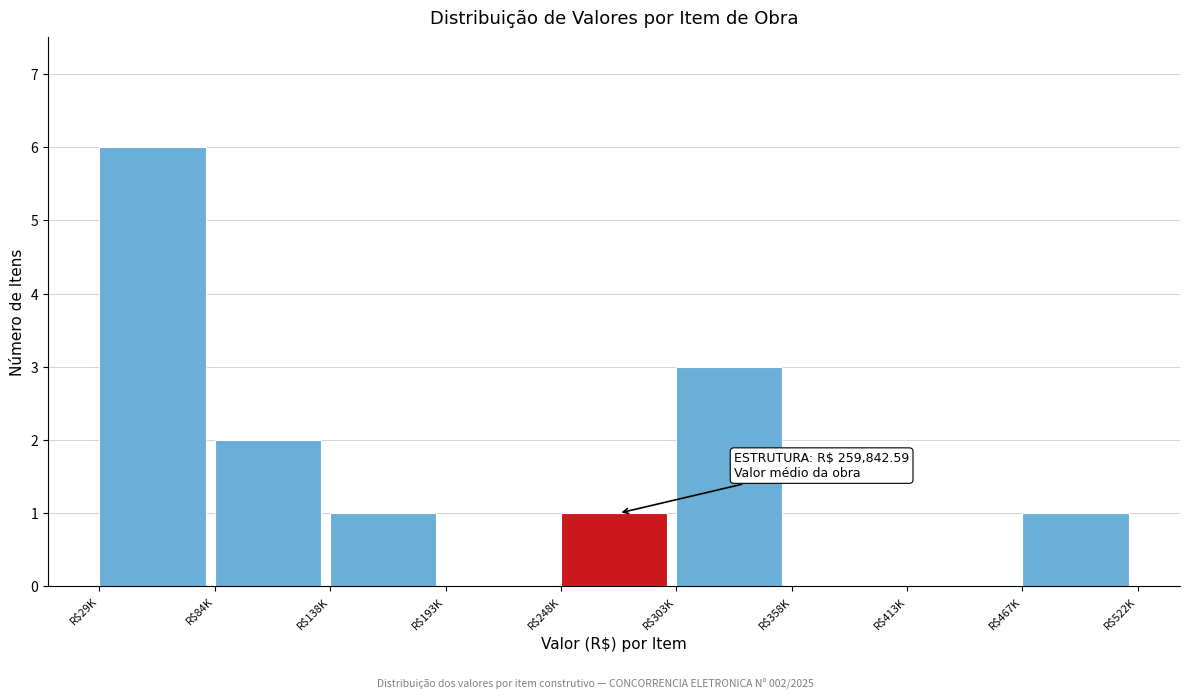

At which category does the chart reach its peak across all series?

R$29K